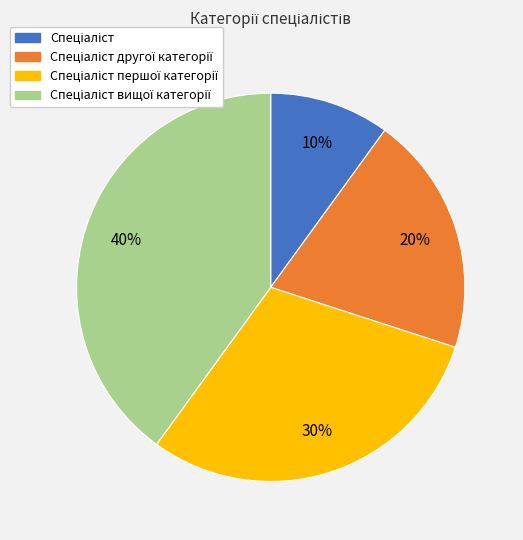

Is there any slice that represents more than half of the pie?

No